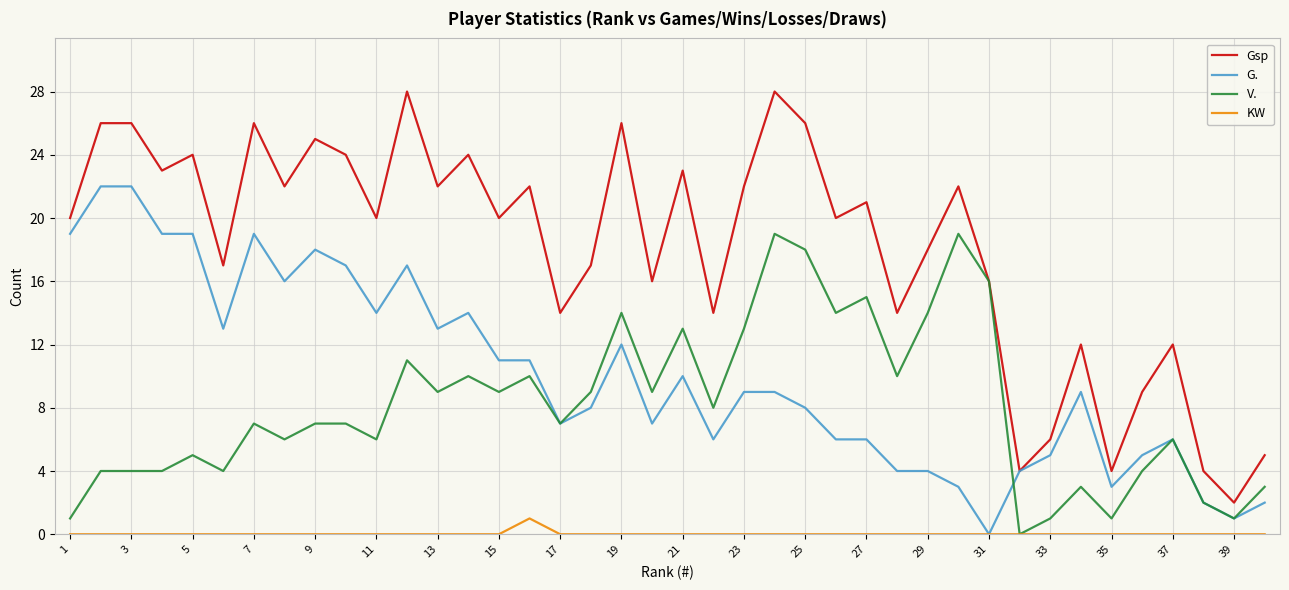

Which series has the largest total across all categories?

Gsp